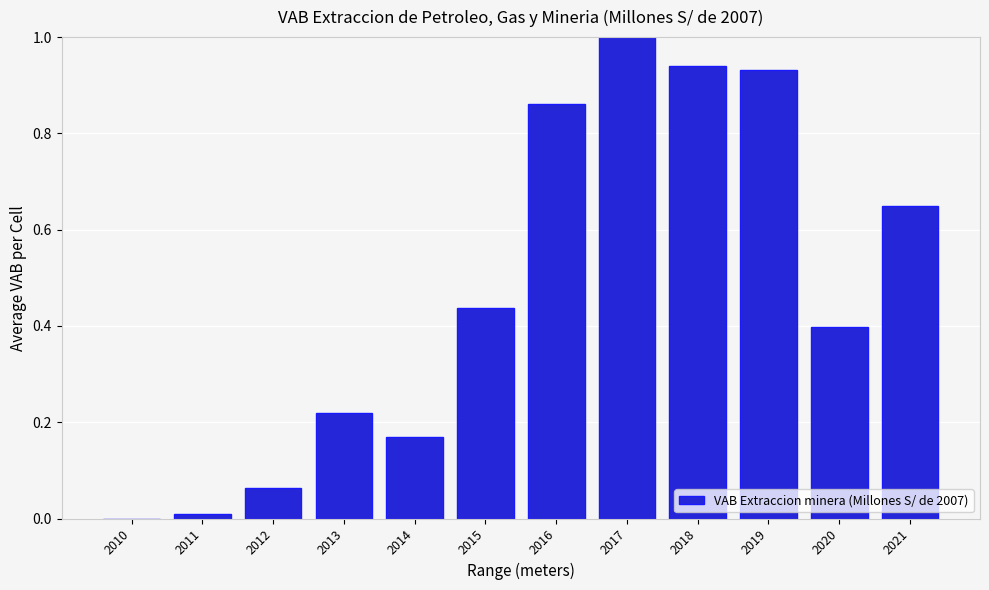

True or false: the data shows 0.1 at 2013.

False